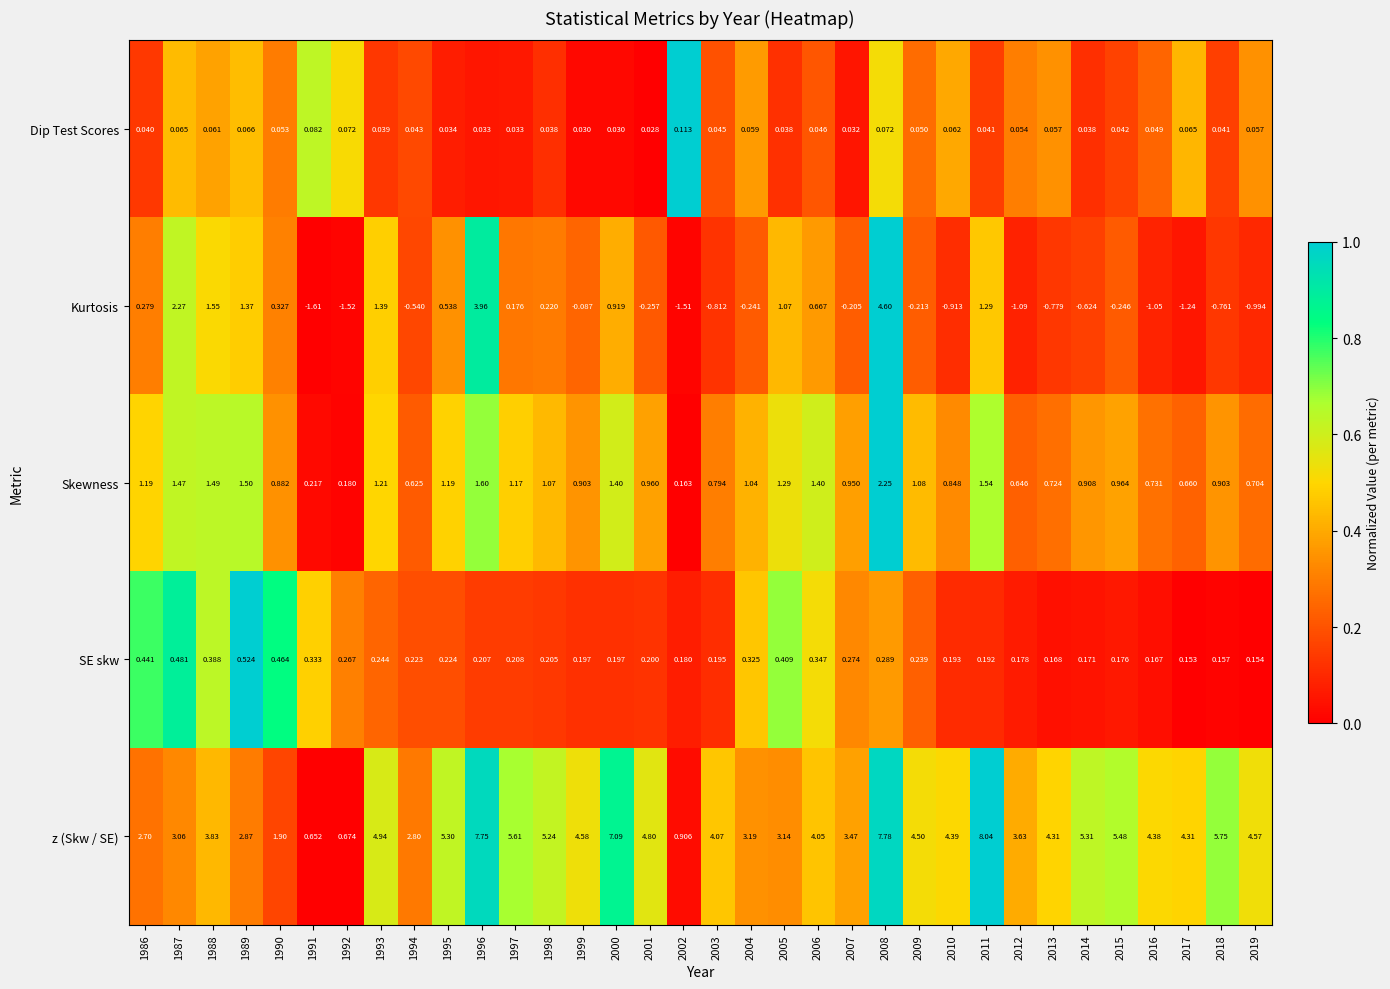

Which series has the largest total across all categories?

z (Skw / SE)